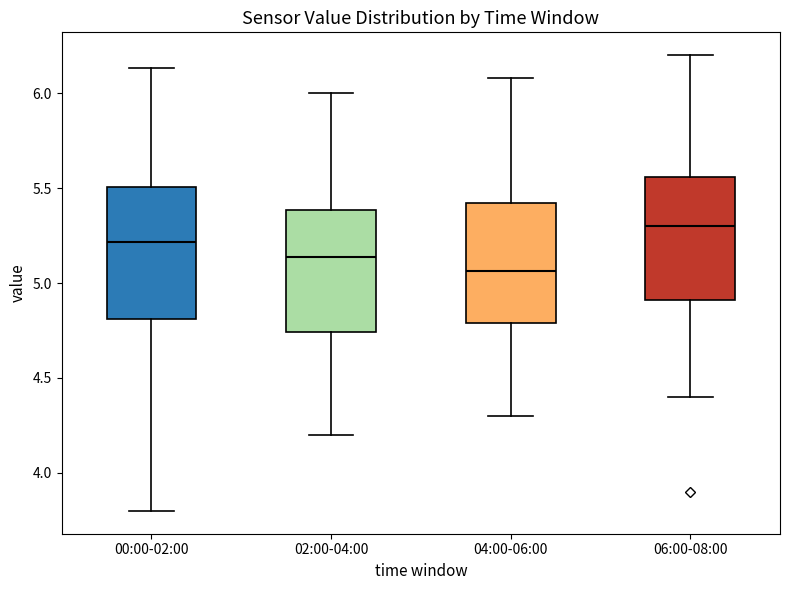

Where does the median line of the box for 02:00-04:00 sit on the y-axis? The values are not printed on the chart, so give them approximately, as read against the axis.

5.15